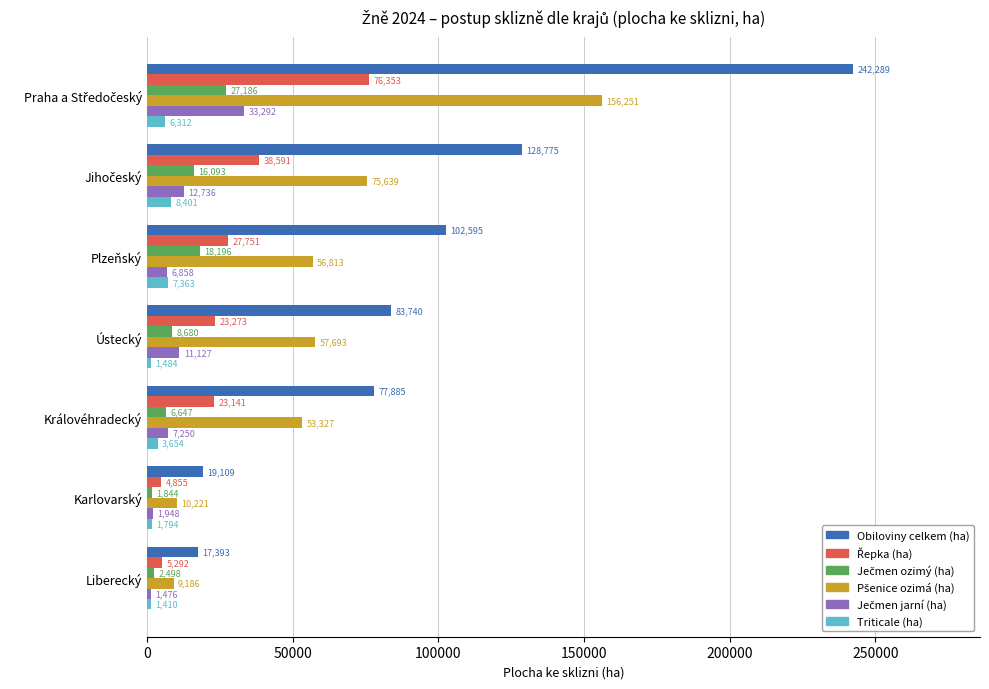

Which series has the largest range (max minus min)?

Obiloviny celkem (ha)